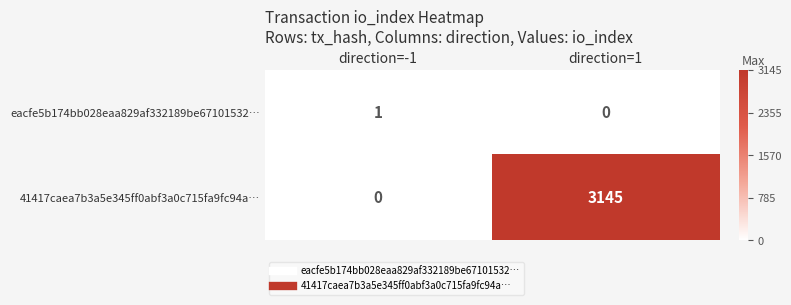

What is the difference between the 41417caea7b3a5e345ff0abf3a0c715fa9fc94a… values at direction=1 and direction=-1?

3145